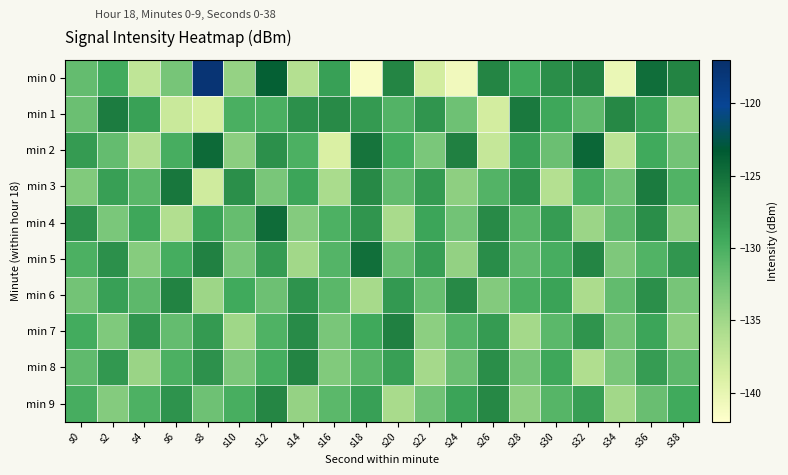

Between s24 and s28, which is larger?

s28